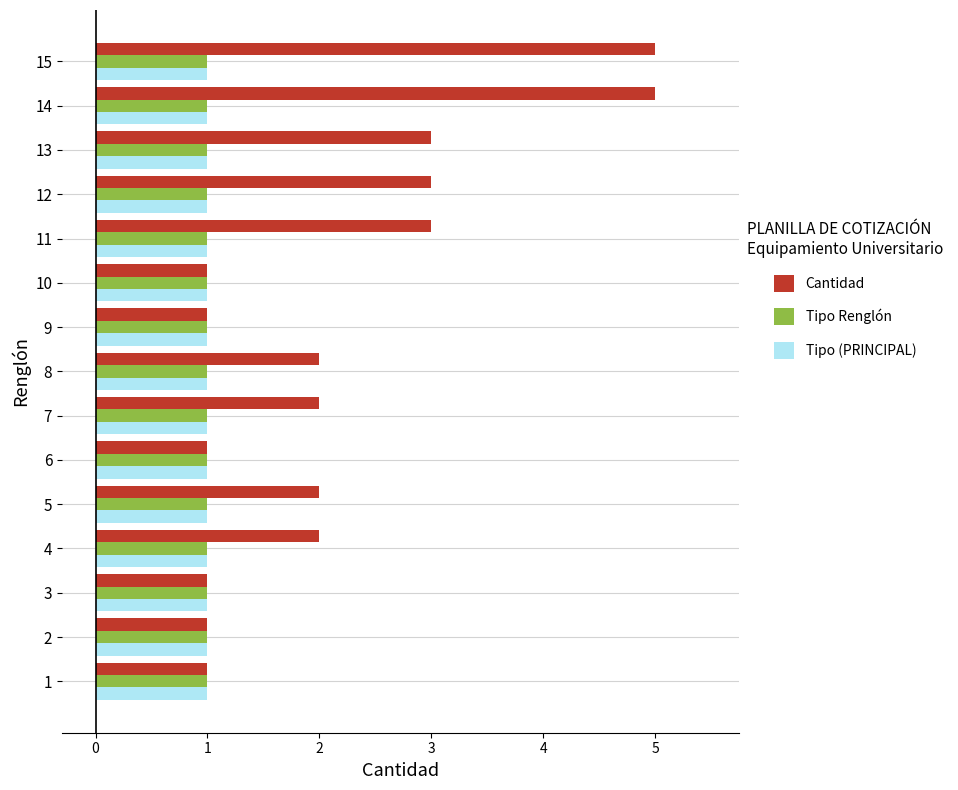

What is the total value across all series at 13?

5